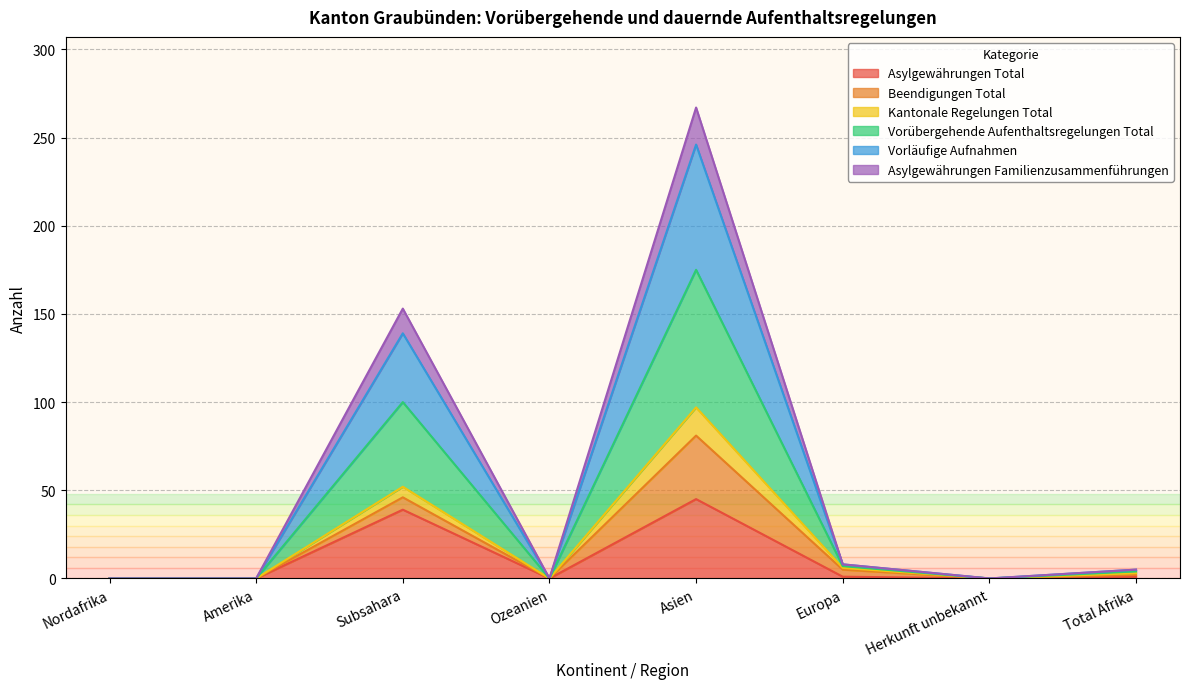

The value of Asylgewährungen Total at Asien is 45. True or false?

True